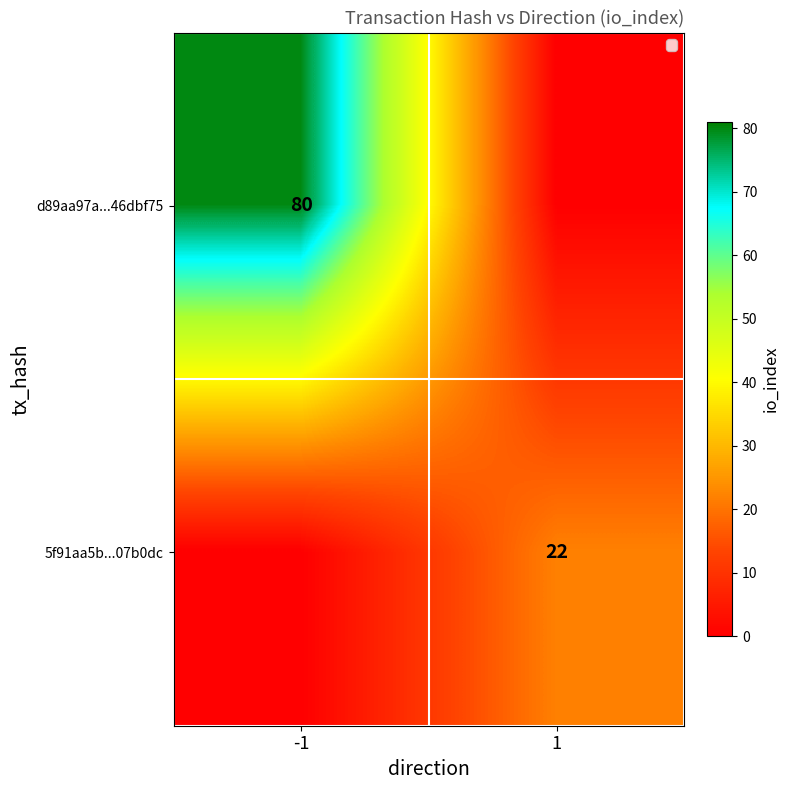

True or false: 5f91aa5b...07b0dc has a value of 11 at 1.

False